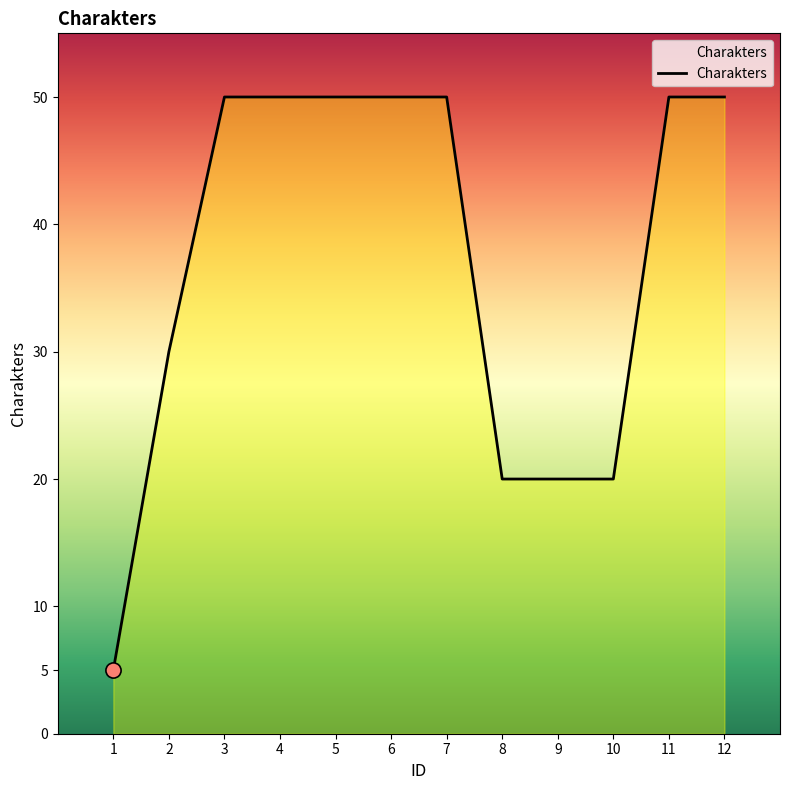

Approximately how many times larger is the value at 5 compared to 1?

10.0